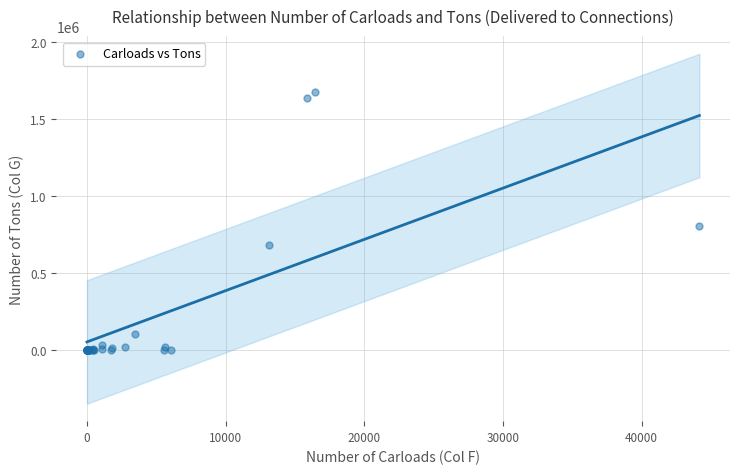

What Y value in the scatter plot is closest to 837386?

807950.0